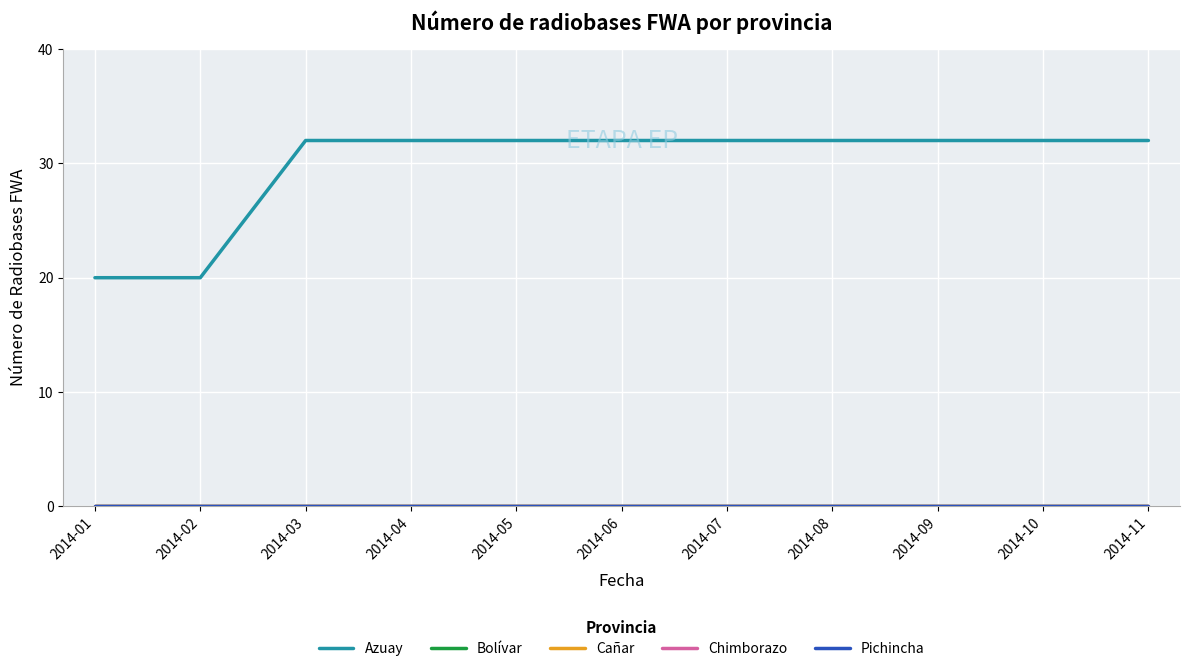

What is the difference between the highest and lowest values at 2014-11?

32